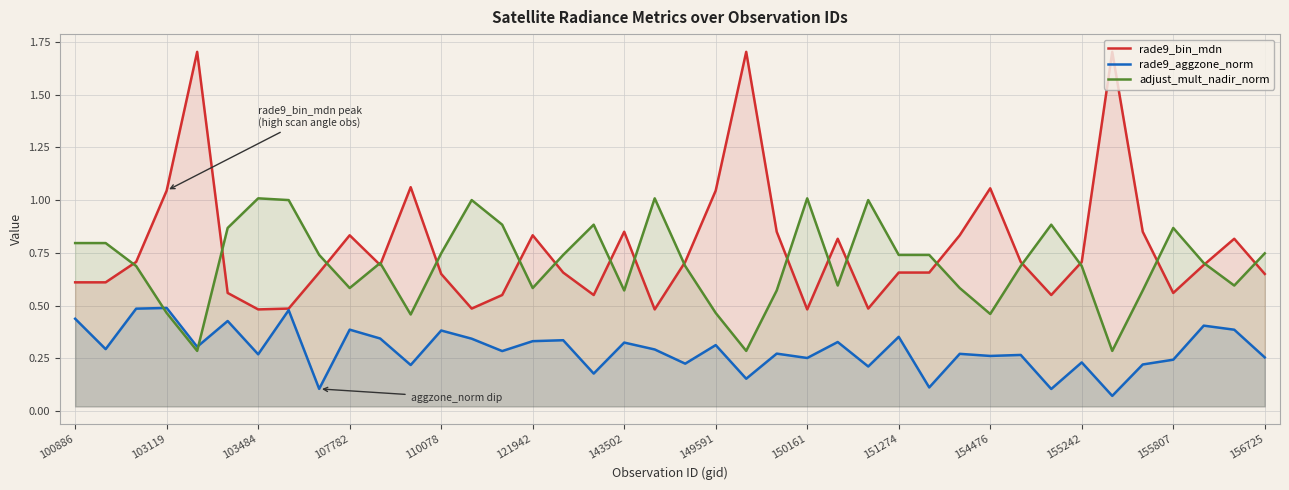

True or false: rade9_aggzone_norm and rade9_bin_mdn cross at least once.

False